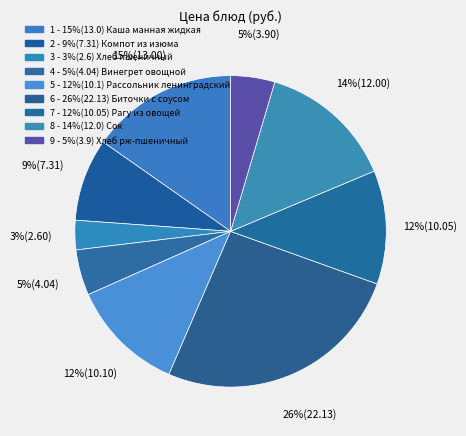

Count the number of slices in the pie.

9